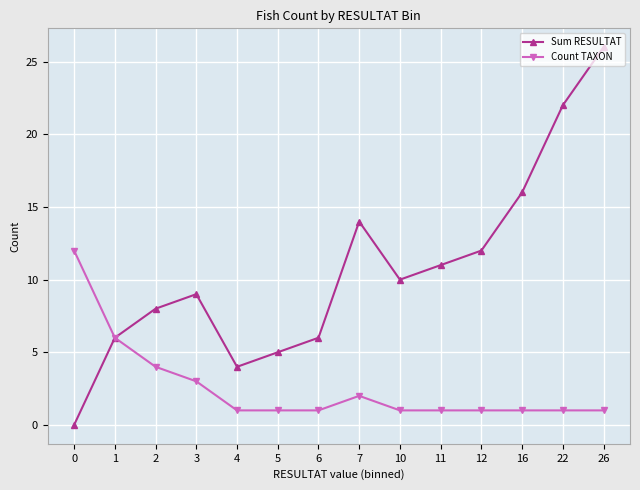

Between 4 and 22, which series saw the biggest shift?

Sum RESULTAT